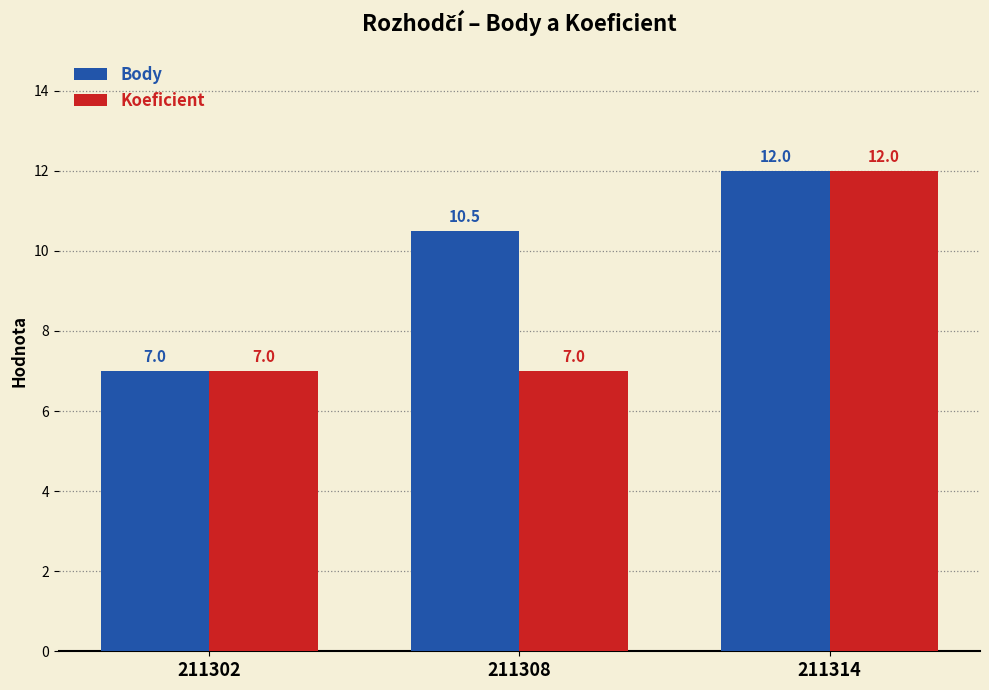

What is the minimum value for Koeficient?

7.0